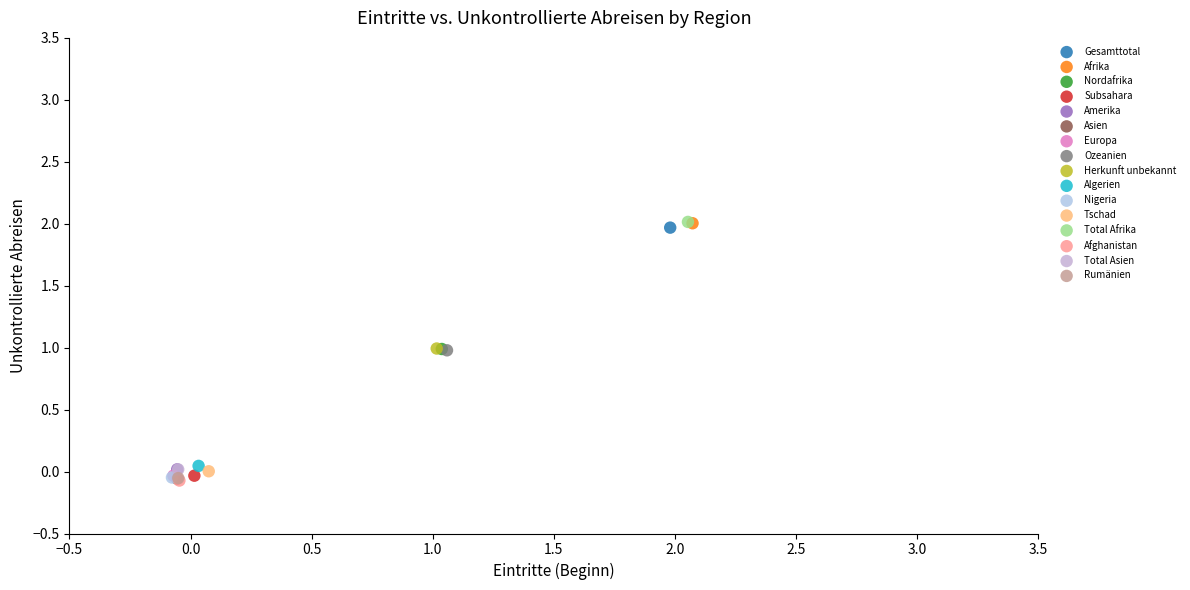

What are all the series names shown in the legend?

Gesamttotal, Afrika, Nordafrika, Subsahara, Amerika, Asien, Europa, Ozeanien, Herkunft unbekannt, Algerien, Nigeria, Tschad, Total Afrika, Afghanistan, Total Asien, Rumänien